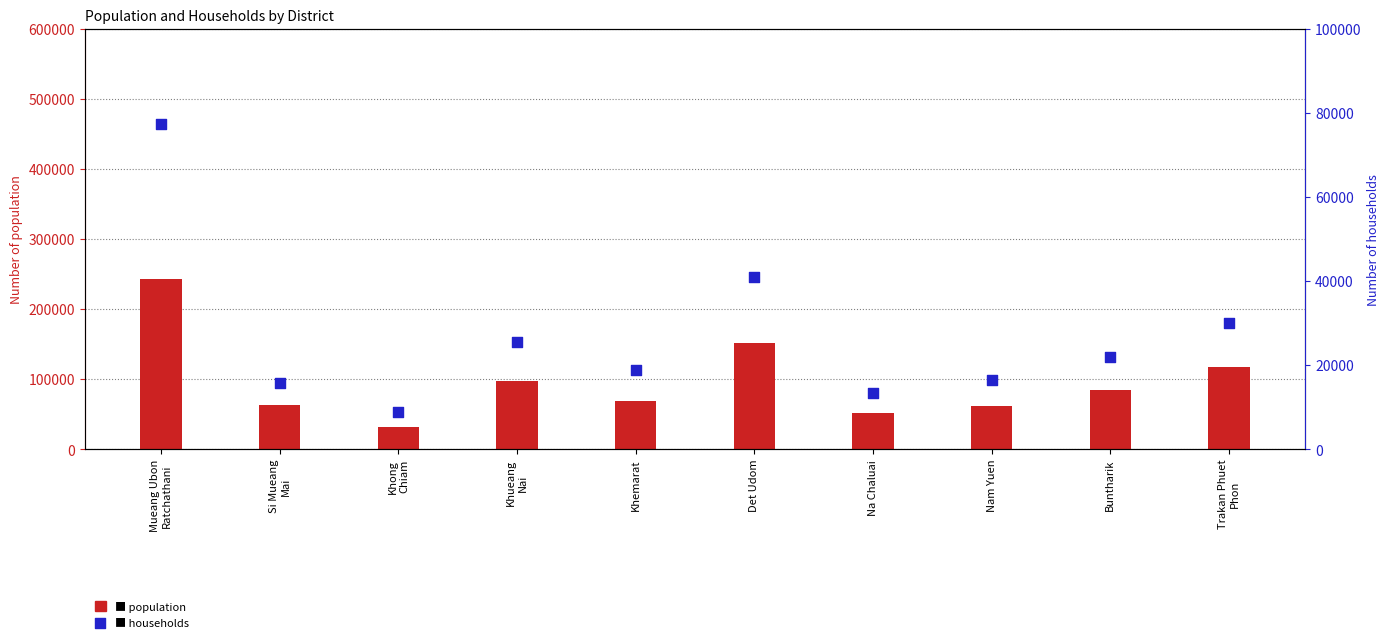

What are all the series names shown in the legend?

population, households